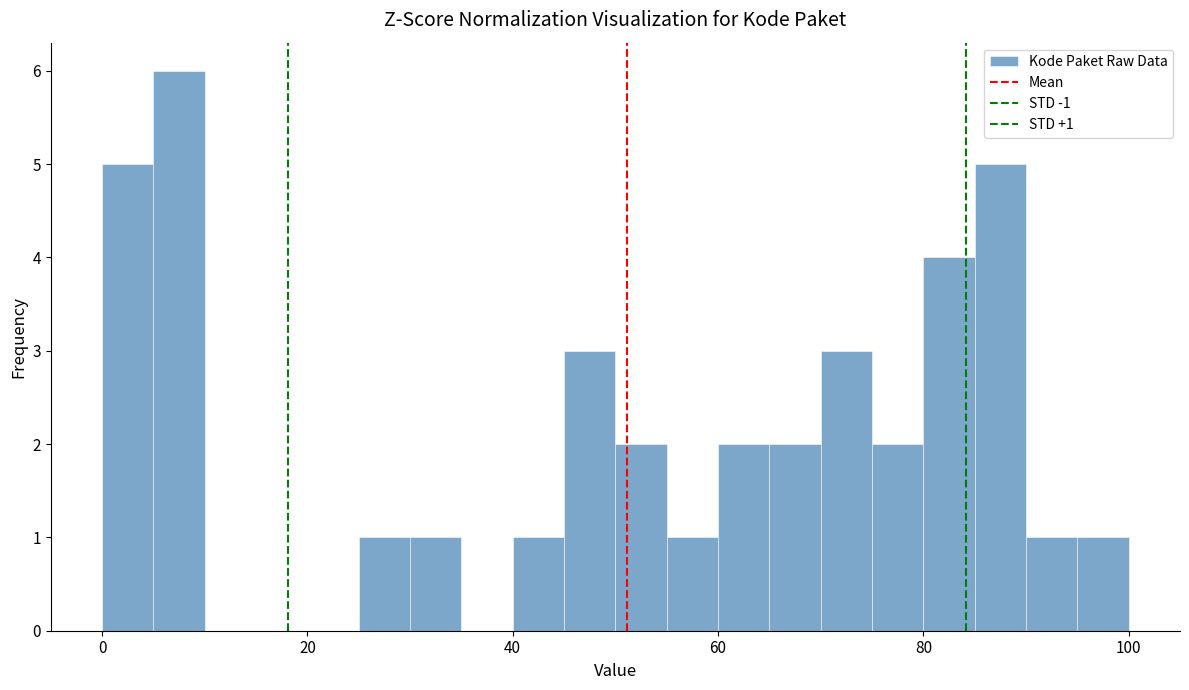

Read against the x-axis, roughly where is the centre of the tallest bar?

8